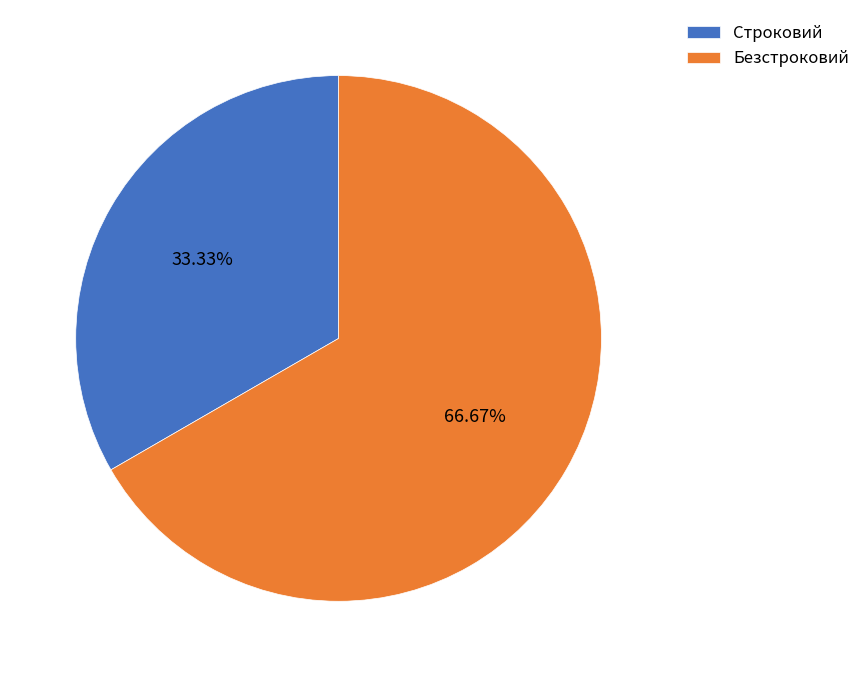

The Безстроковий slice represents 53% of the pie. True or false?

False